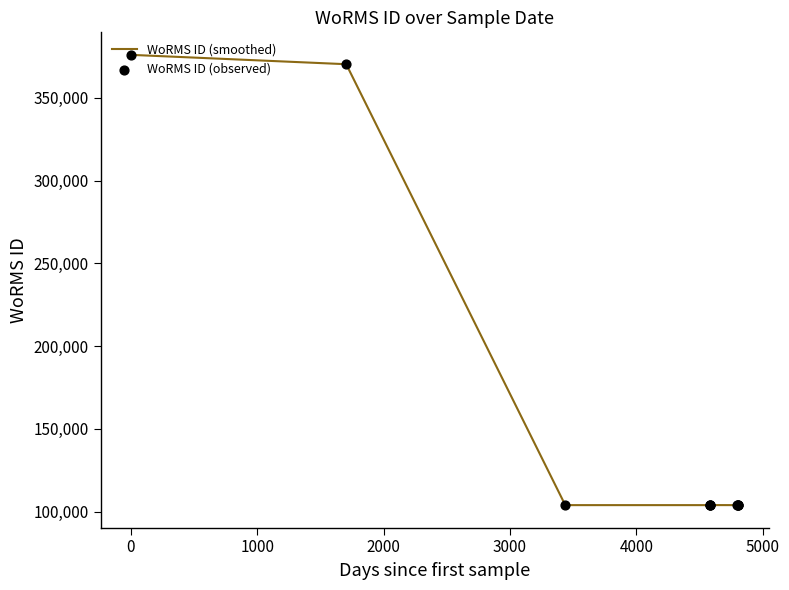

Is the value of WoRMS ID (observed) at 0 greater than the value of WoRMS ID (smoothed) at 9?

Yes